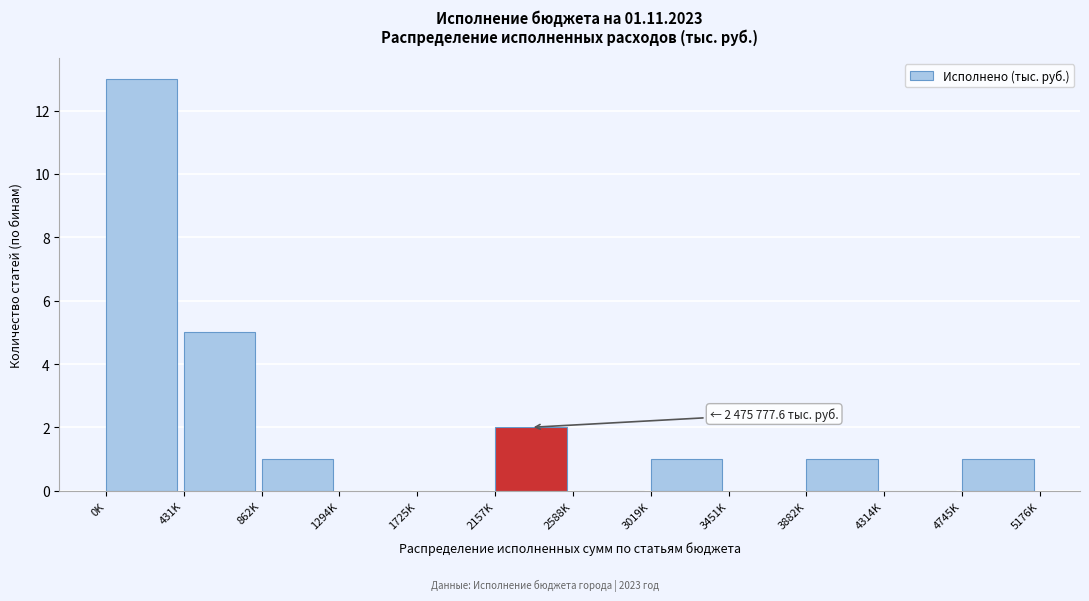

Reading left to right, extract all data points from this chart.

0K=13	431K=5	862K=1	1294K=0	1725K=0	2157K=2	2588K=0	3019K=1	3451K=0	3882K=1	4314K=0	4745K=1